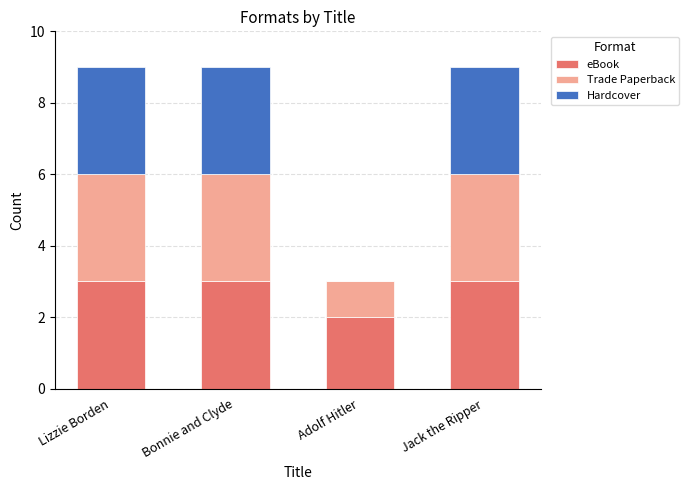

Are the bars horizontal?

No